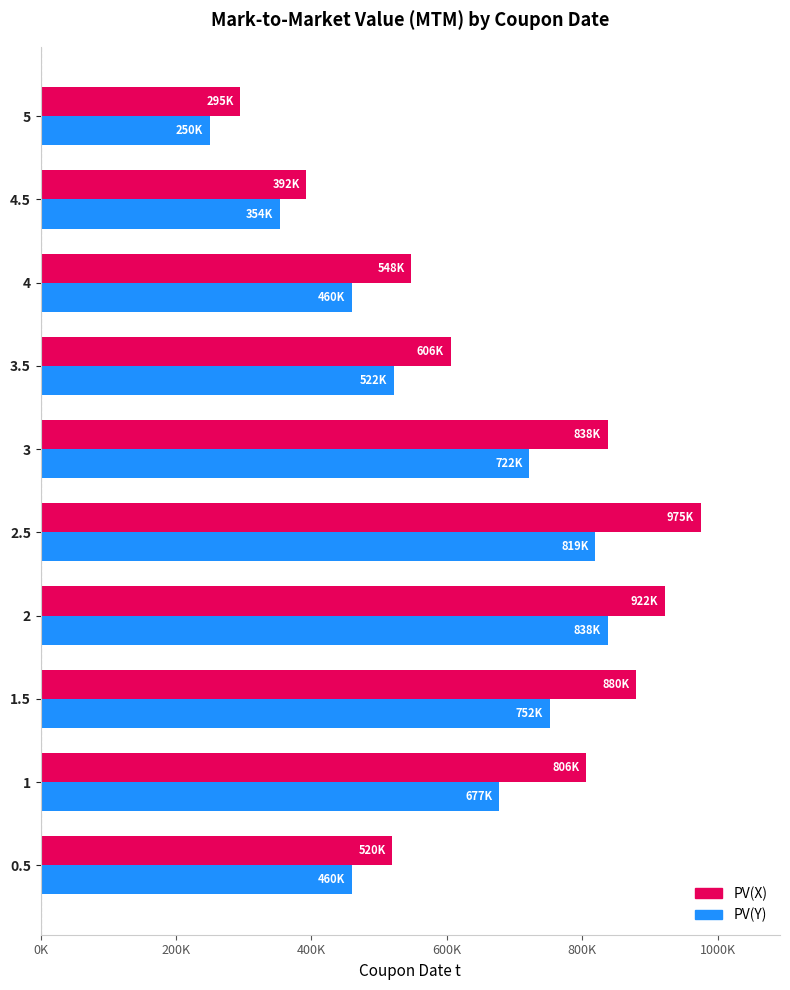

What are all the series names shown in the legend?

PV(X), PV(Y)